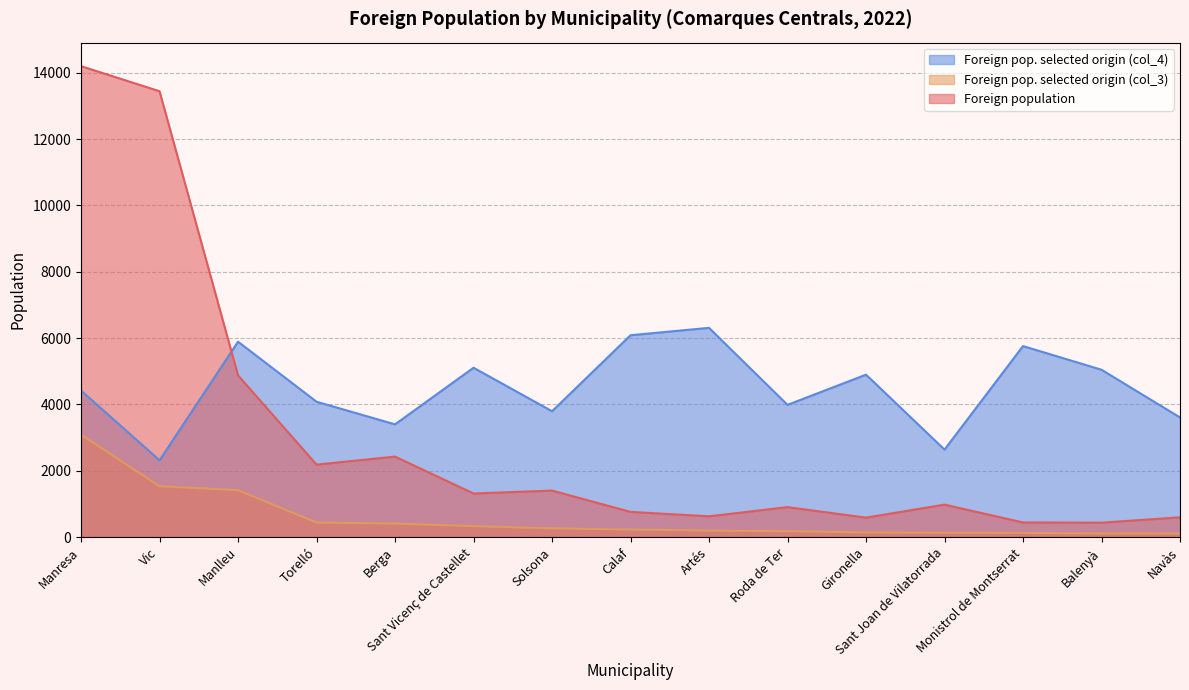

What is the sum of the Foreign pop. selected origin (col_3) values at Monistrol de Montserrat and Berga?

531